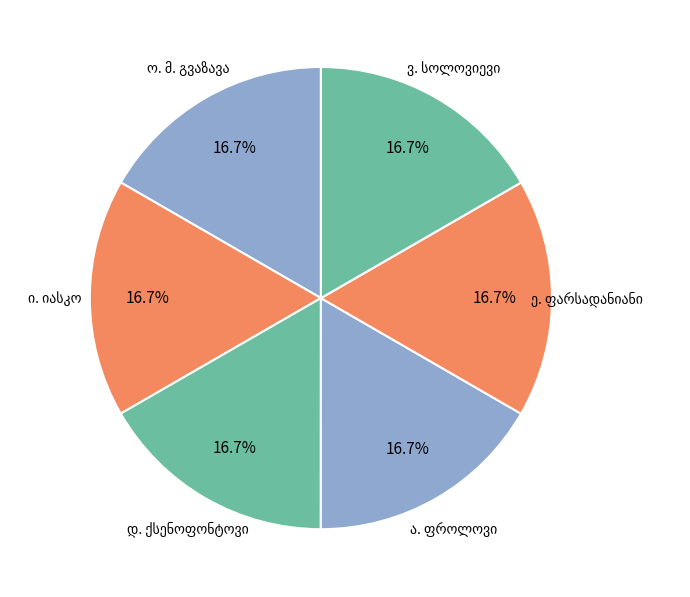

Does any single category account for the majority?

No